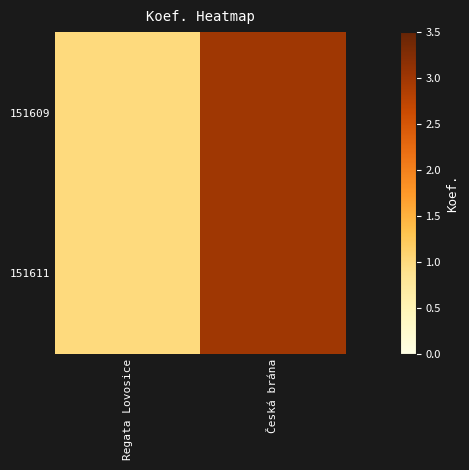

At which category does the chart reach its peak across all series?

Česká brána